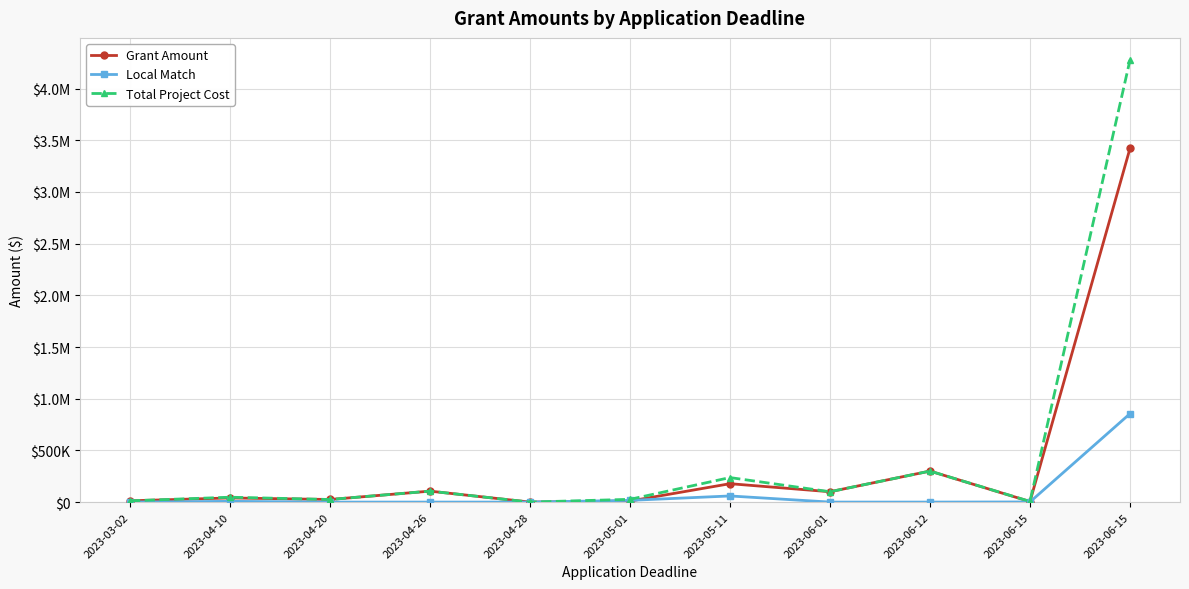

At which label is Total Project Cost closest to 2138375?

2023-06-12